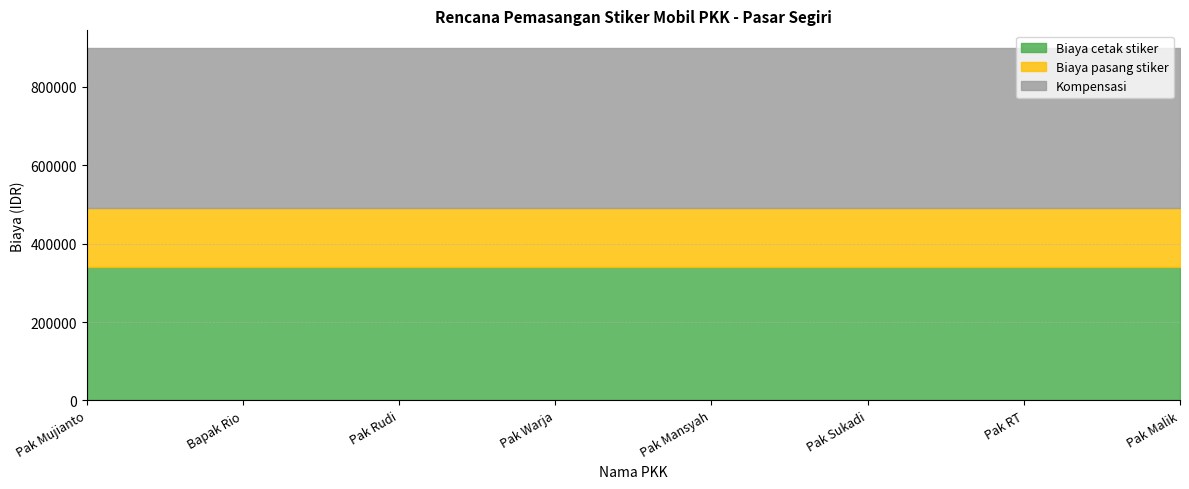

At which category is the sum across all series the highest?

Pak Mujianto